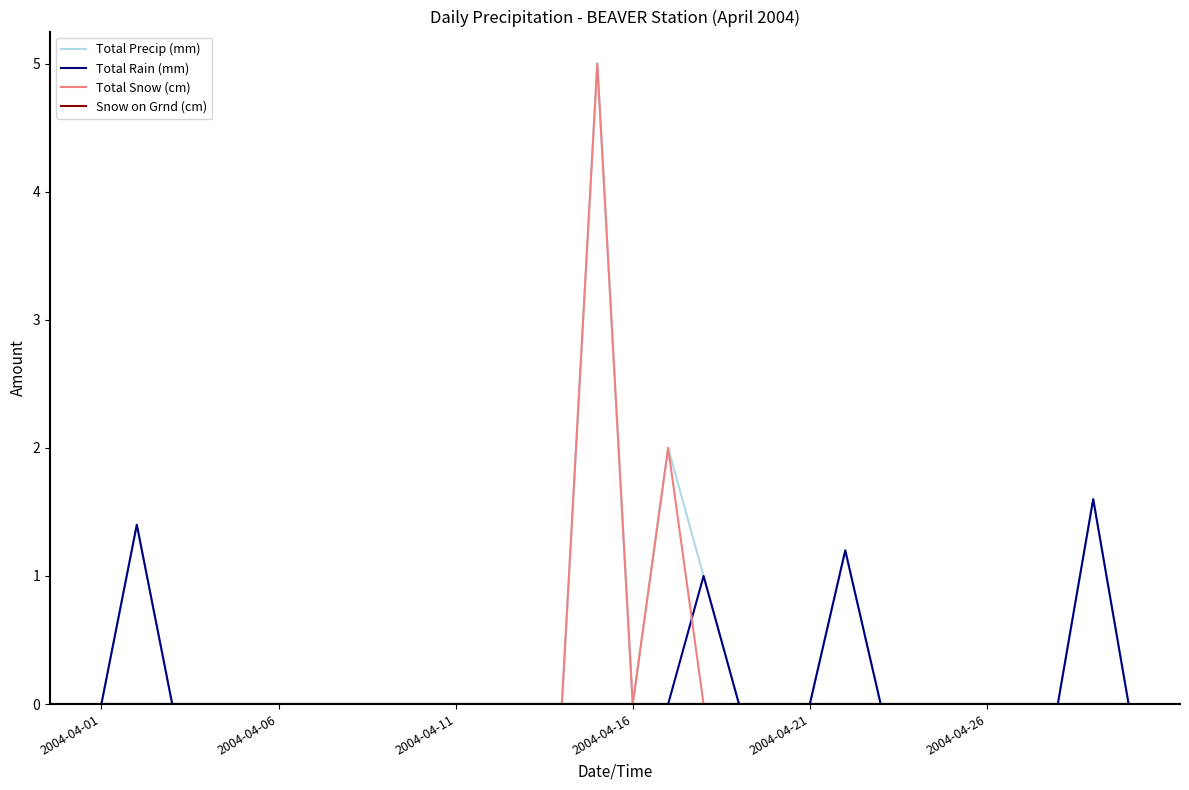

How many lines are shown in the chart?

4